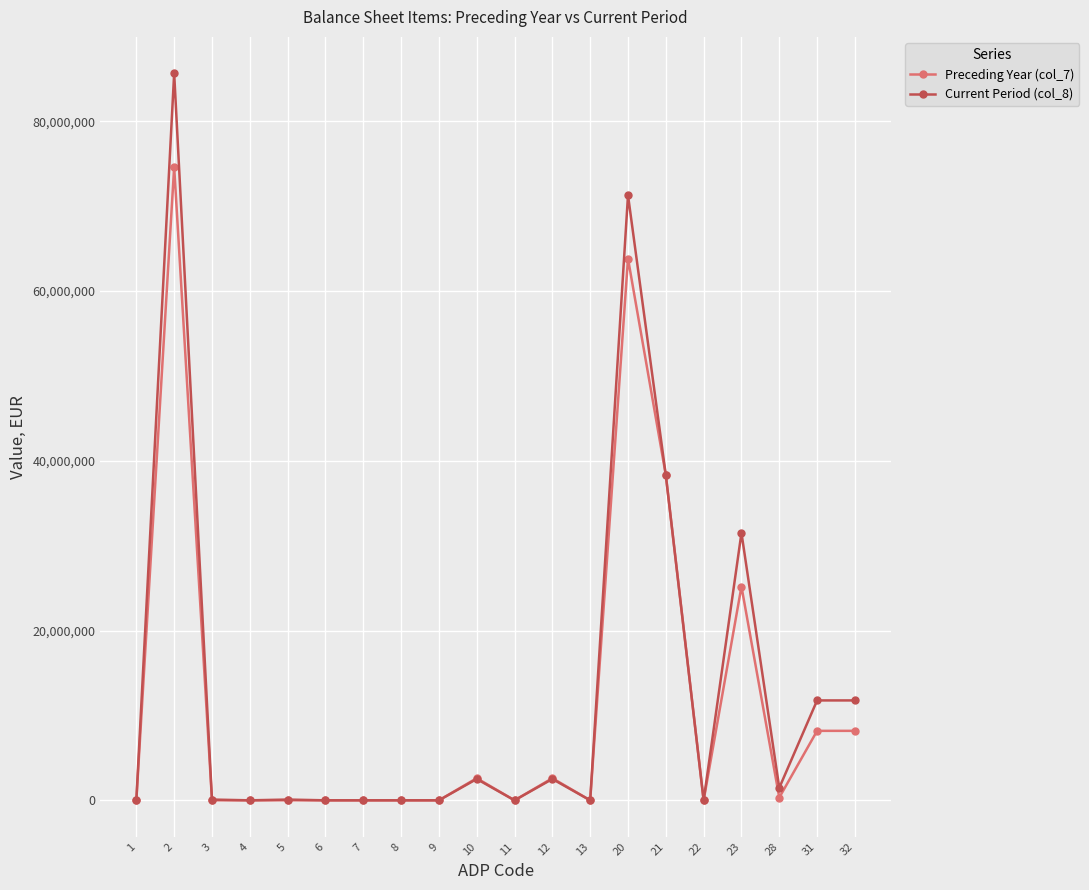

The value of Current Period (col_8) at 6 is 0. True or false?

True